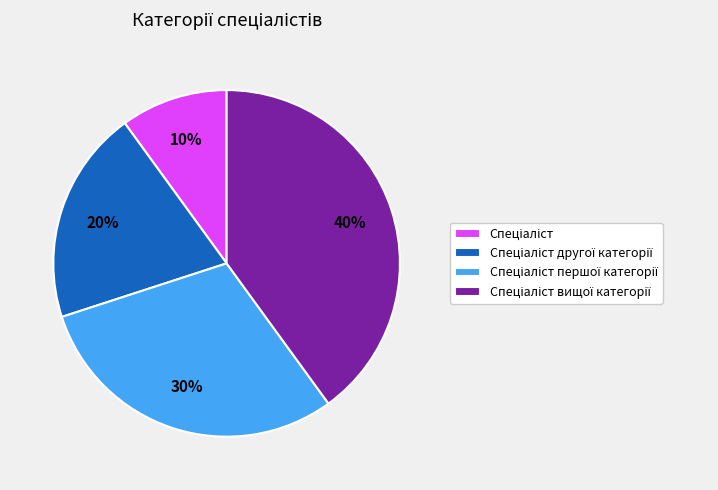

To the nearest percent, what is the difference between the largest and smallest slice percentages?

30%